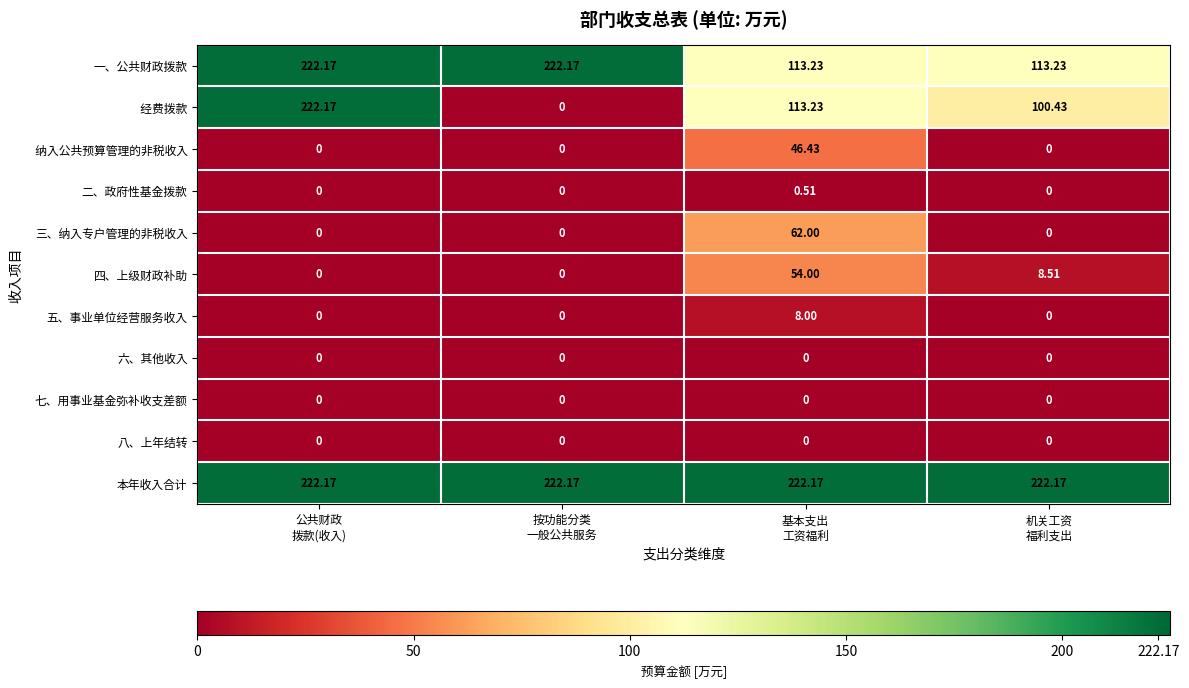

Count the number of data series in this chart.

11